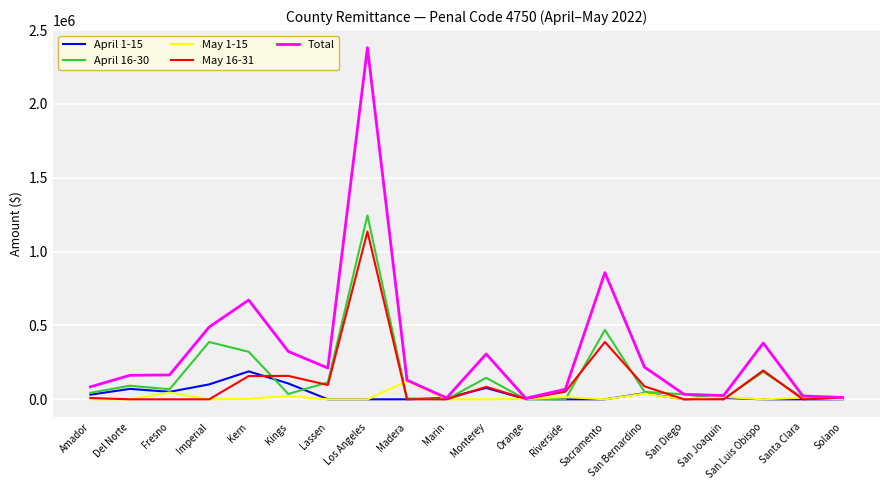

At how many categories does at least one series exceed 714838?

2